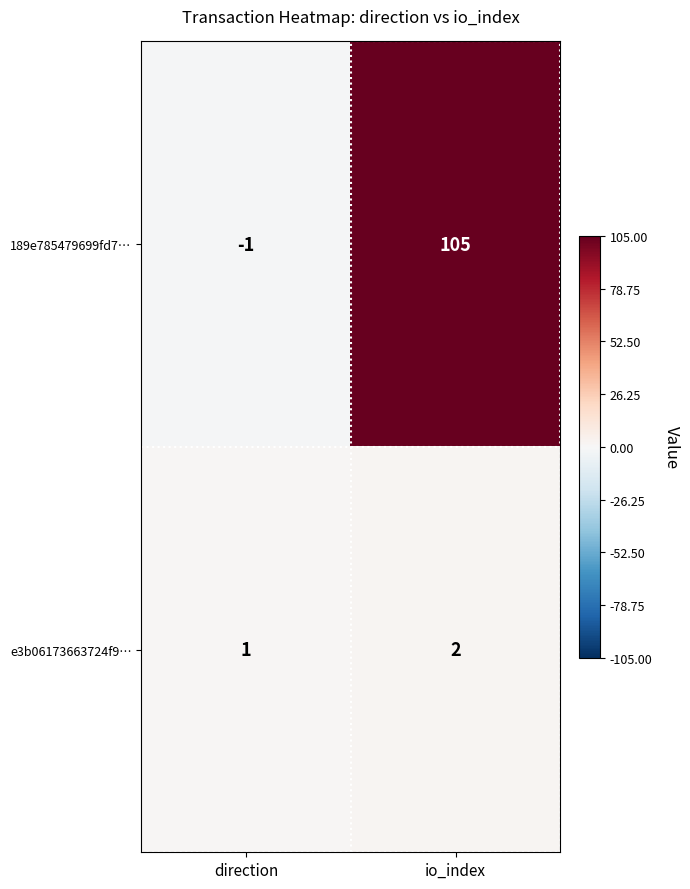

Which label corresponds to the smallest value in the chart?

direction